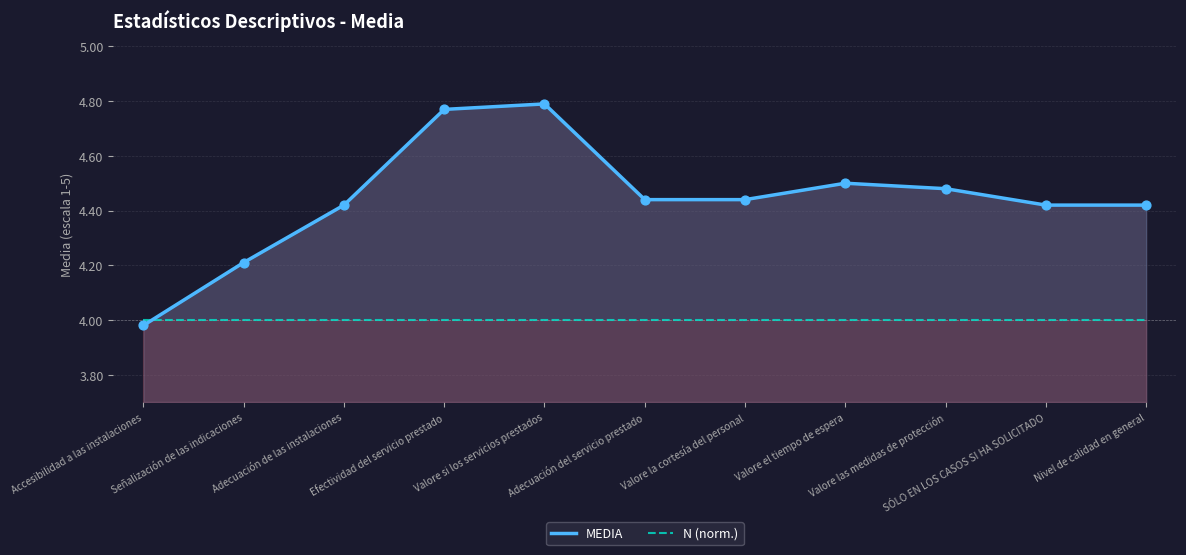

What are all the series names shown in the legend?

MEDIA, N (norm.)